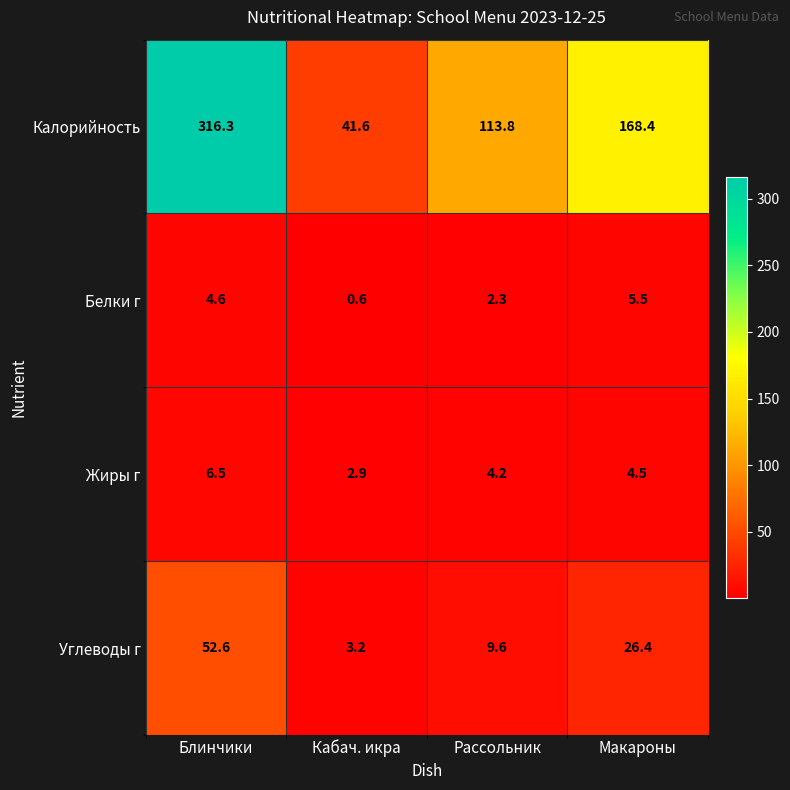

How many data points in Белки г are above 4?

2